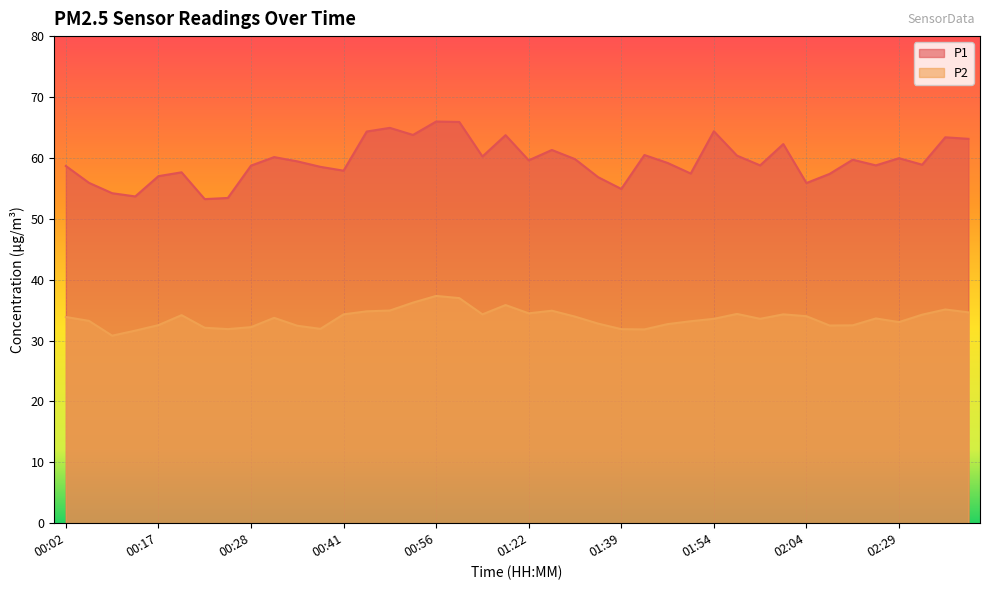

Reading left to right, list all the values displayed in this chart.

P1: 00:02=58.7	00:04=55.9	00:10=54.2	00:14=53.7	00:17=57.0	00:20=57.6	00:22=53.2	00:25=53.4	00:28=58.7	00:30=60.1	00:33=59.4	00:36=58.5	00:41=57.9	00:47=64.3	00:50=64.9	00:54=63.8	00:56=66.0	01:00=65.9	01:05=60.2	01:12=63.7	01:22=59.6	01:27=61.3	01:30=59.8	01:36=56.8	01:39=54.9	01:42=60.5	01:45=59.2	01:51=57.4	01:54=64.4	01:56=60.4	01:59=58.8	02:02=62.3	02:04=55.9	02:07=57.4	02:11=59.7	02:13=58.8	02:29=60.0	02:32=58.9	02:35=63.4	02:38=63.1
P2: 00:02=33.9	00:04=33.2	00:10=30.8	00:14=31.6	00:17=32.5	00:20=34.2	00:22=32.1	00:25=31.9	00:28=32.2	00:30=33.7	00:33=32.4	00:36=31.9	00:41=34.3	00:47=34.8	00:50=34.9	00:54=36.2	00:56=37.3	01:00=37.0	01:05=34.3	01:12=35.8	01:22=34.5	01:27=34.9	01:30=33.9	01:36=32.8	01:39=31.9	01:42=31.8	01:45=32.7	01:51=33.2	01:54=33.6	01:56=34.4	01:59=33.6	02:02=34.3	02:04=34.0	02:07=32.5	02:11=32.5	02:13=33.6	02:29=33.0	02:32=34.2	02:35=35.1	02:38=34.6